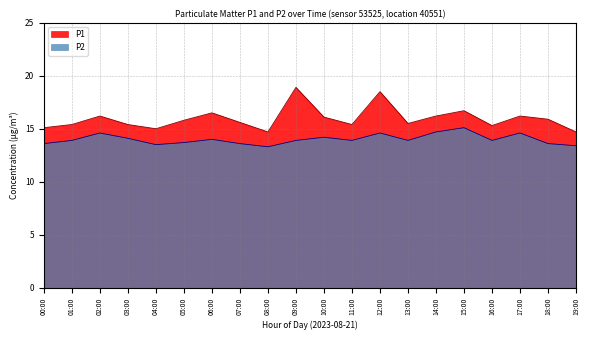

At which category does the chart reach its minimum across all series?

08:00